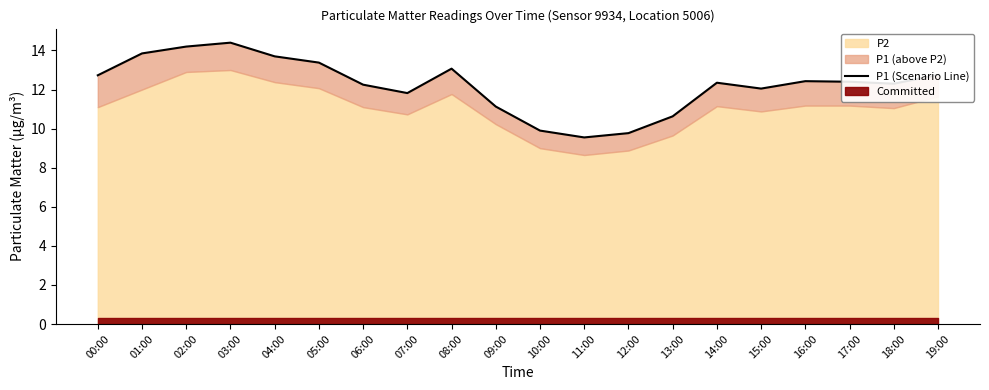

List the labels in order of value, smallest first.

11:00, 12:00, 10:00, 13:00, 09:00, 07:00, 15:00, 06:00, 18:00, 14:00, 17:00, 16:00, 00:00, 19:00, 08:00, 05:00, 04:00, 01:00, 02:00, 03:00